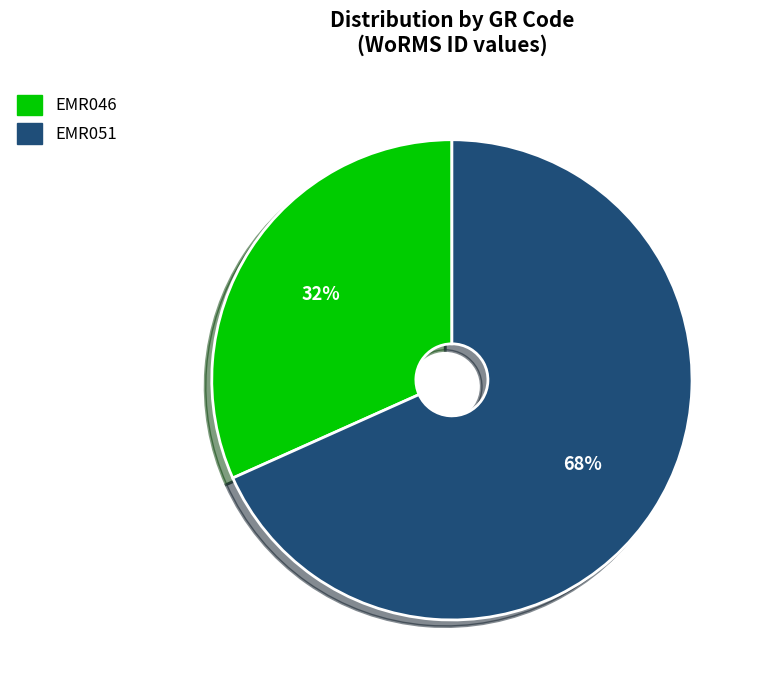

What percentage is the EMR051 slice, to the nearest percent?

68%